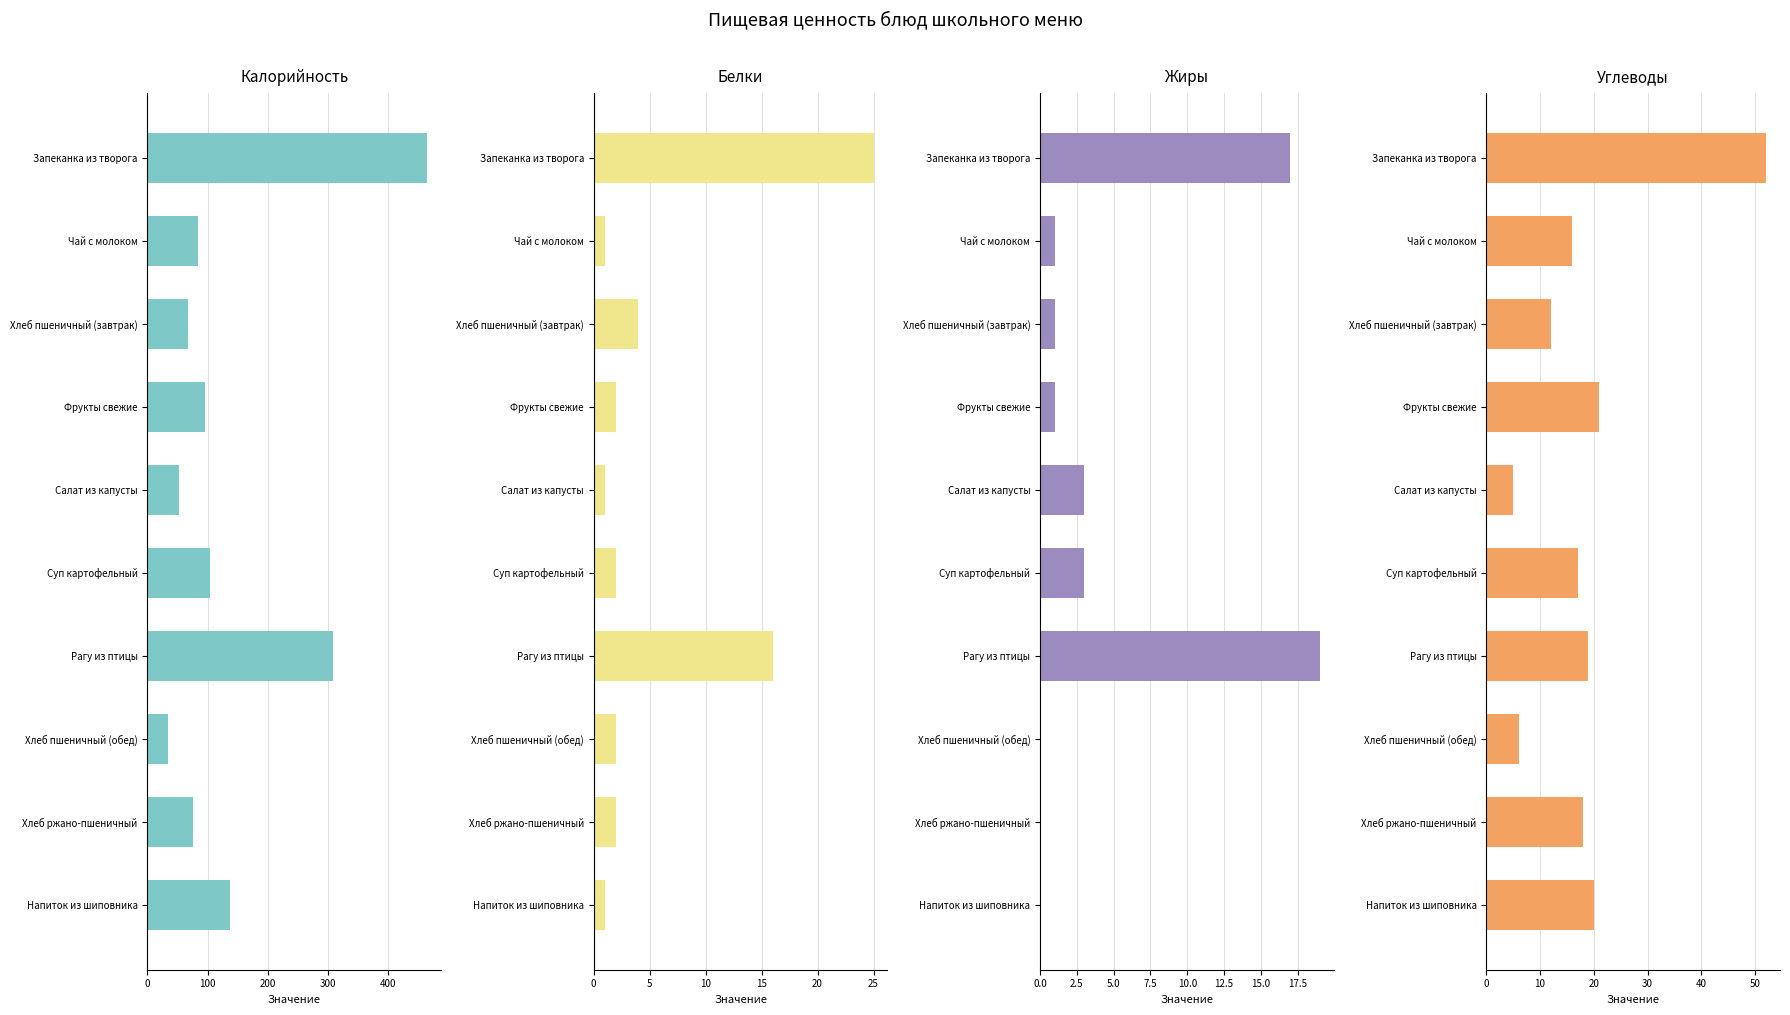

Which series changed the most between Салат из капусты and Хлеб пшеничный (обед)?

Калорийность